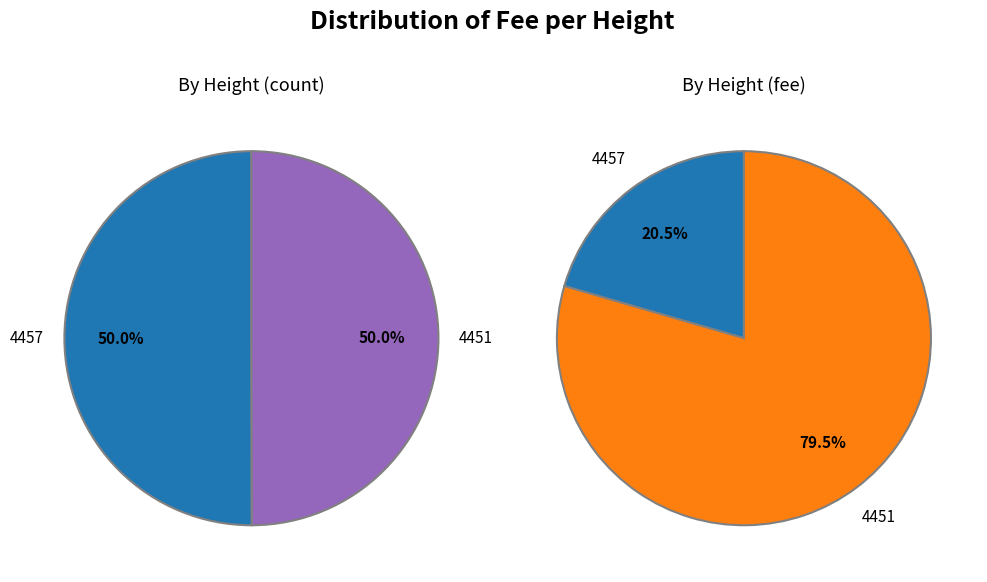

Which category has the biggest portion of the pie?

4457